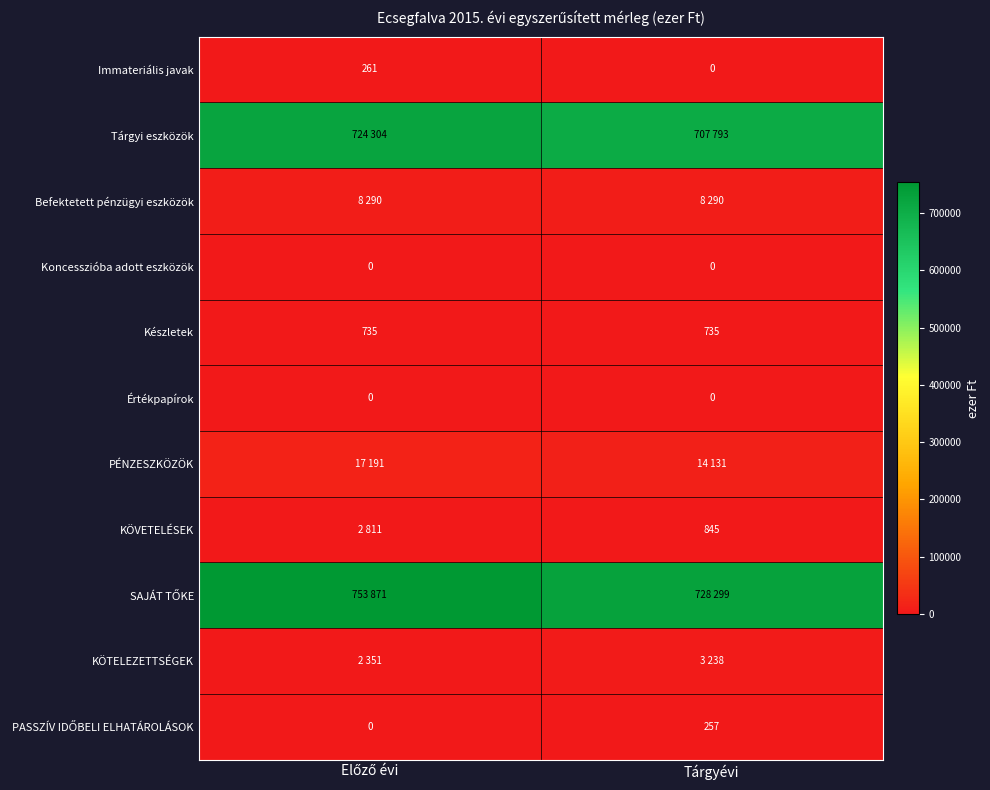

What is the approximate value of Készletek at Tárgyévi?

735